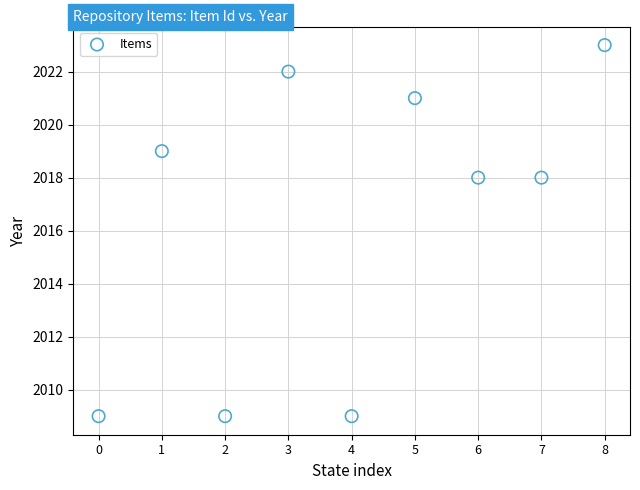

What is the average Y value?

2016